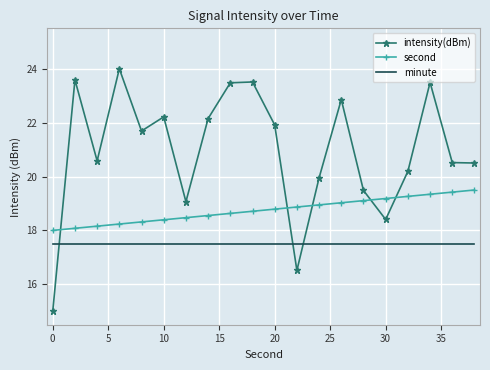

Which series has the largest range (max minus min)?

intensity(dBm)